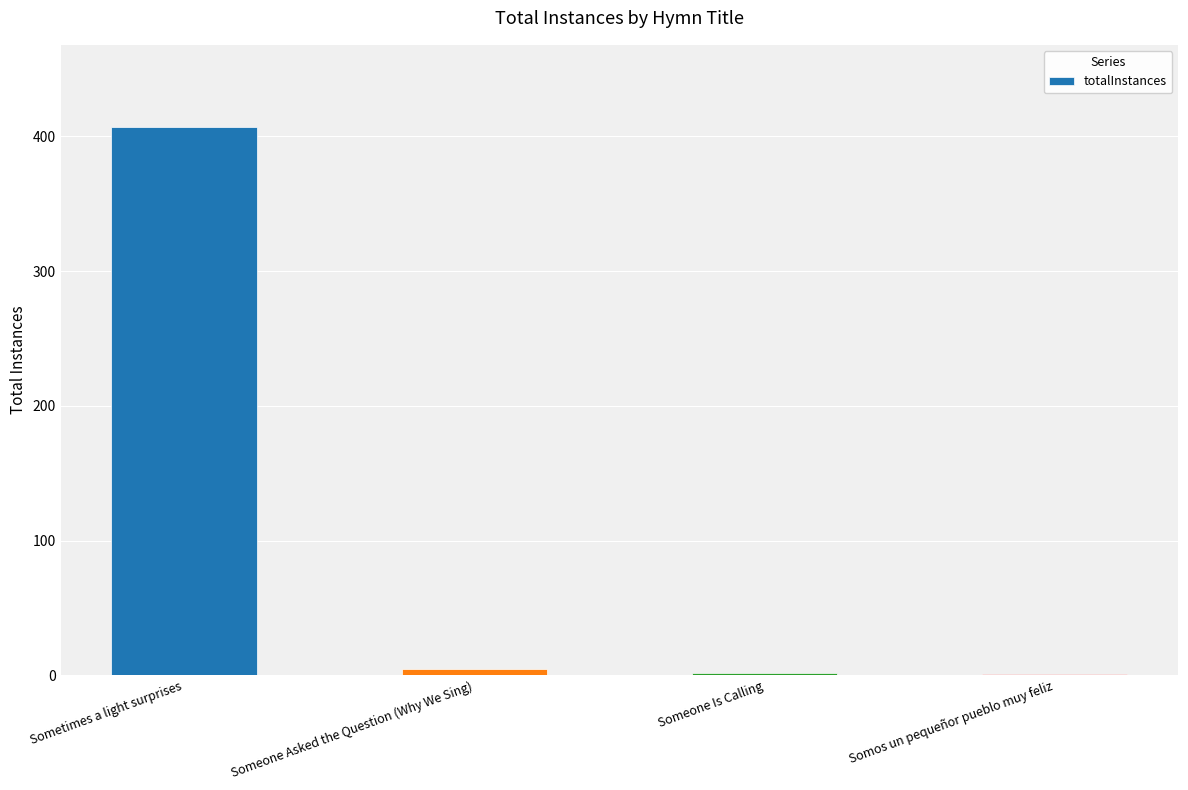

What is the maximum value shown in the chart?

407